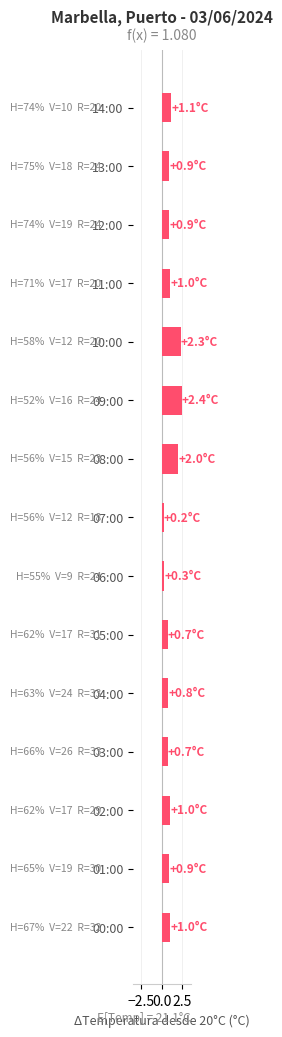

How many bars are there in total?

15